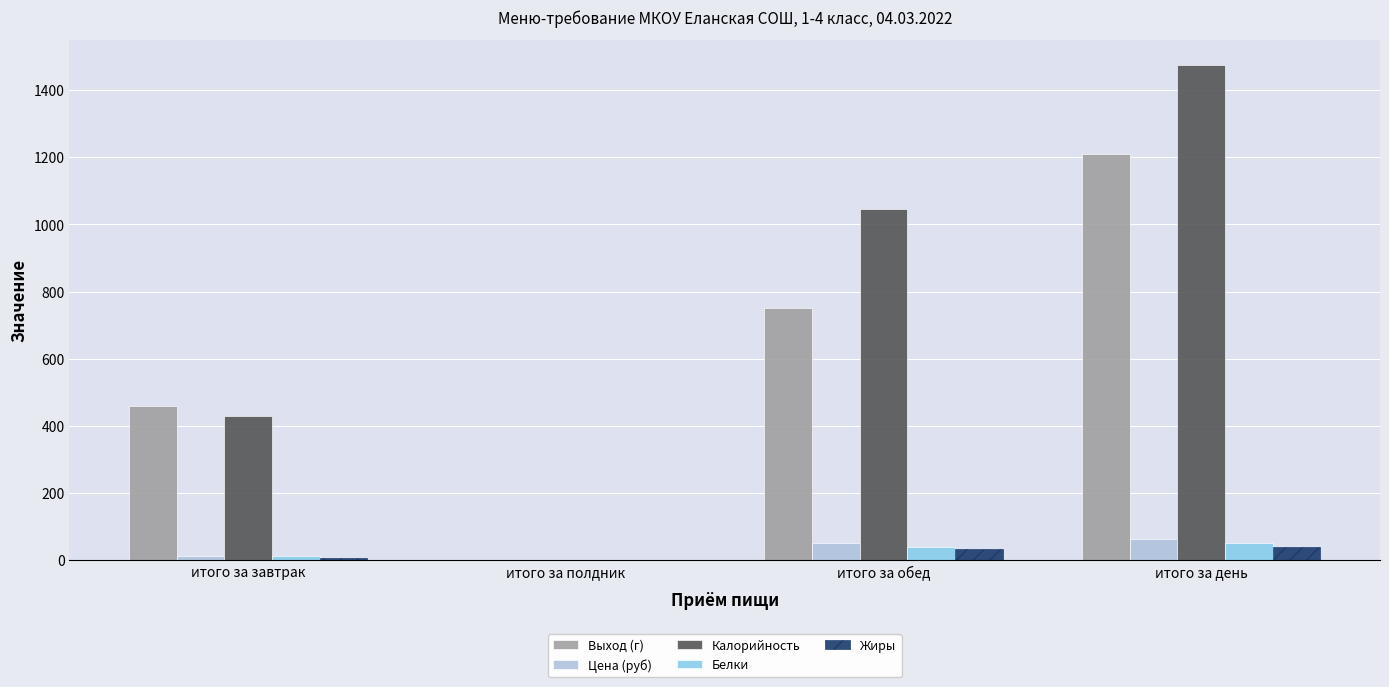

The value of Белки at итого за обед is 38.8. True or false?

True